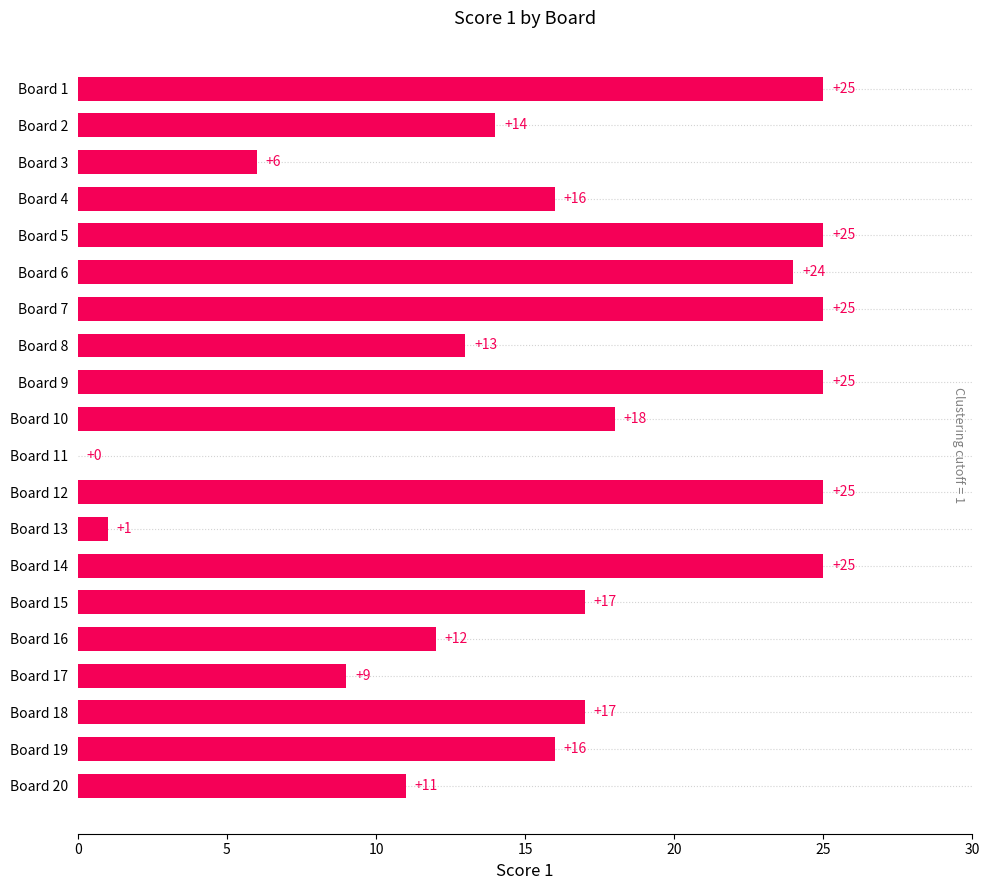

How many data points does each series have?

20